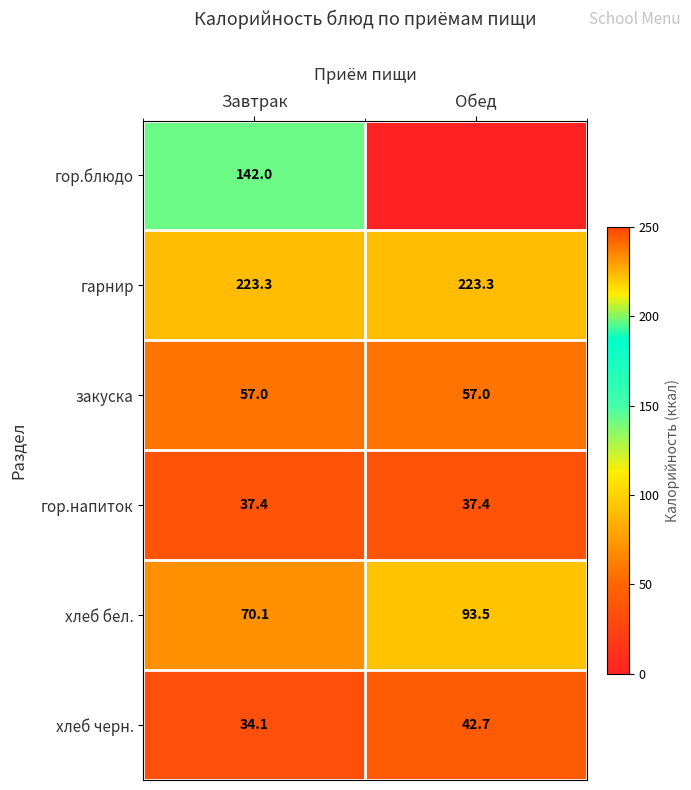

Which category has the highest value in the хлеб черн. series?

Обед